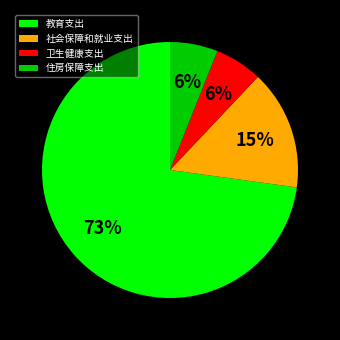

Is there a majority slice in this chart?

Yes